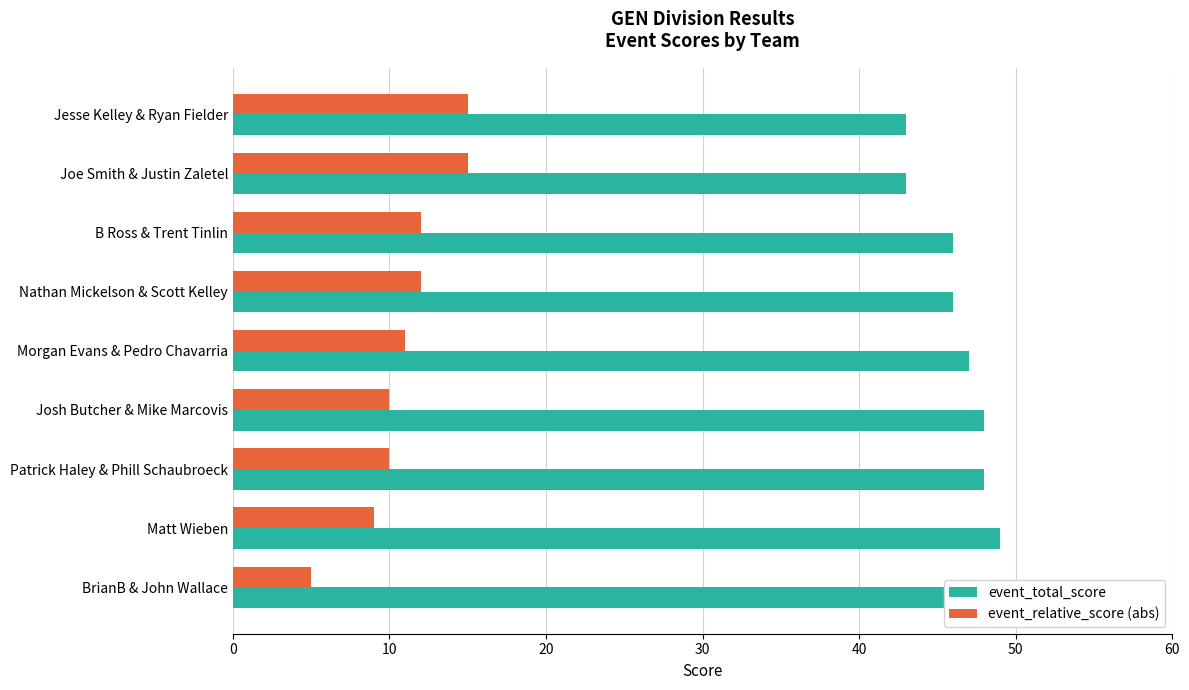

What is the greatest value displayed?

53